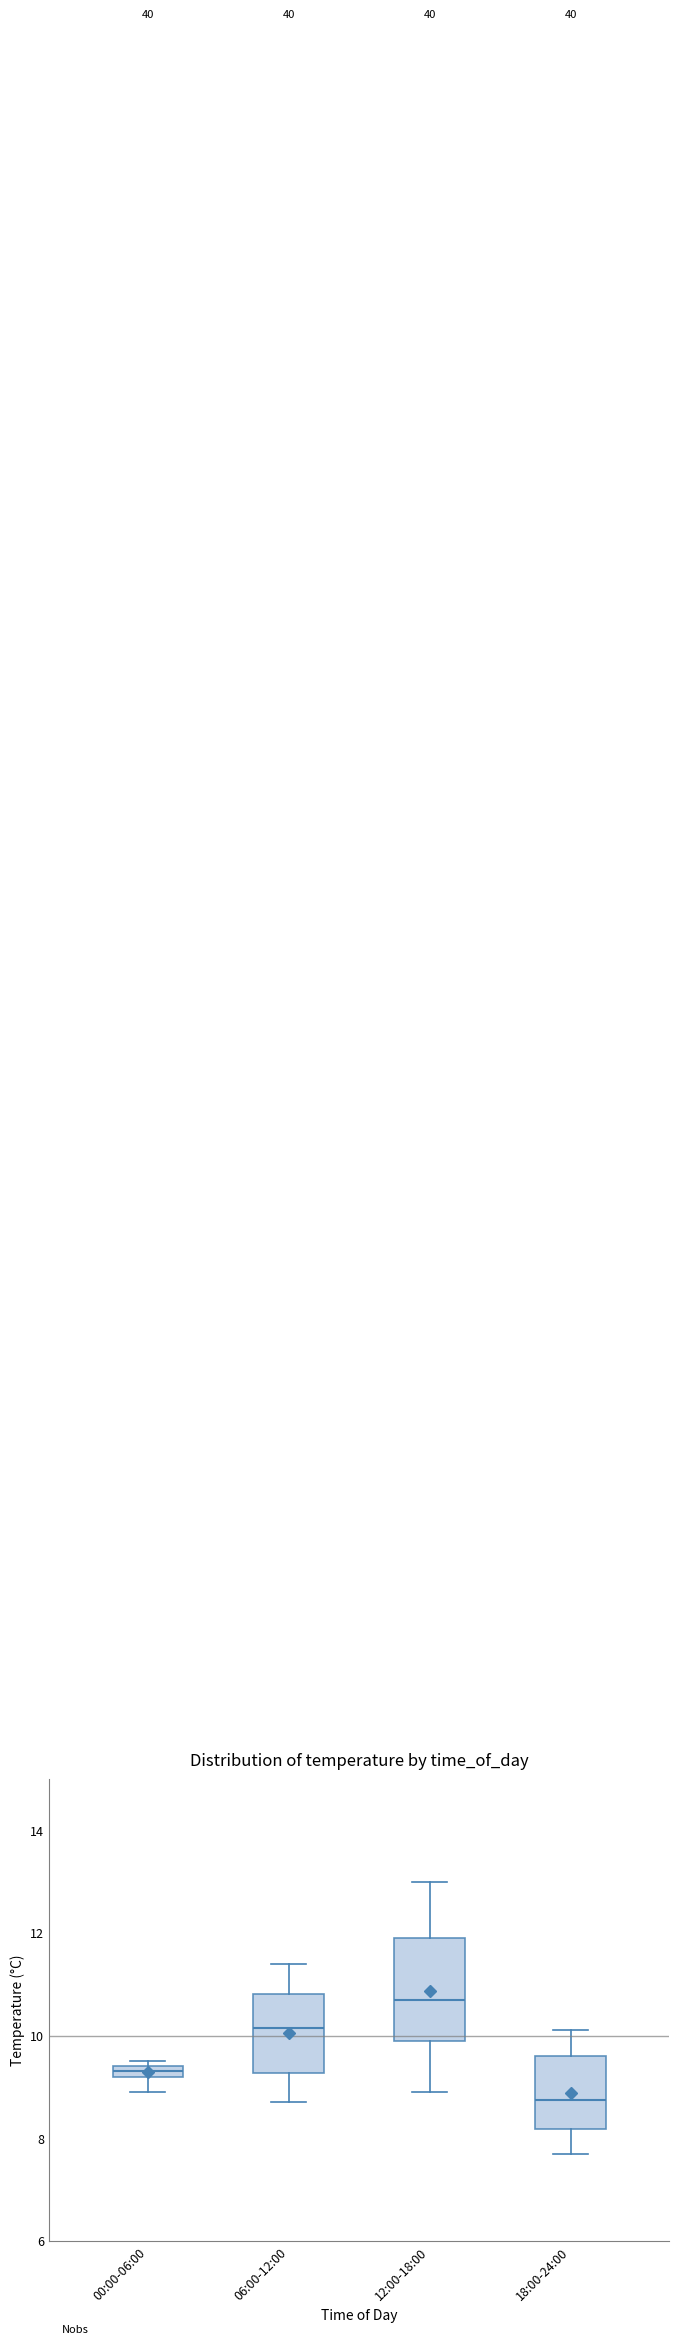

Where does the lower whisker of the box for 18:00-24:00 end on the y-axis? The values are not printed on the chart, so give them approximately, as read against the axis.

7.8